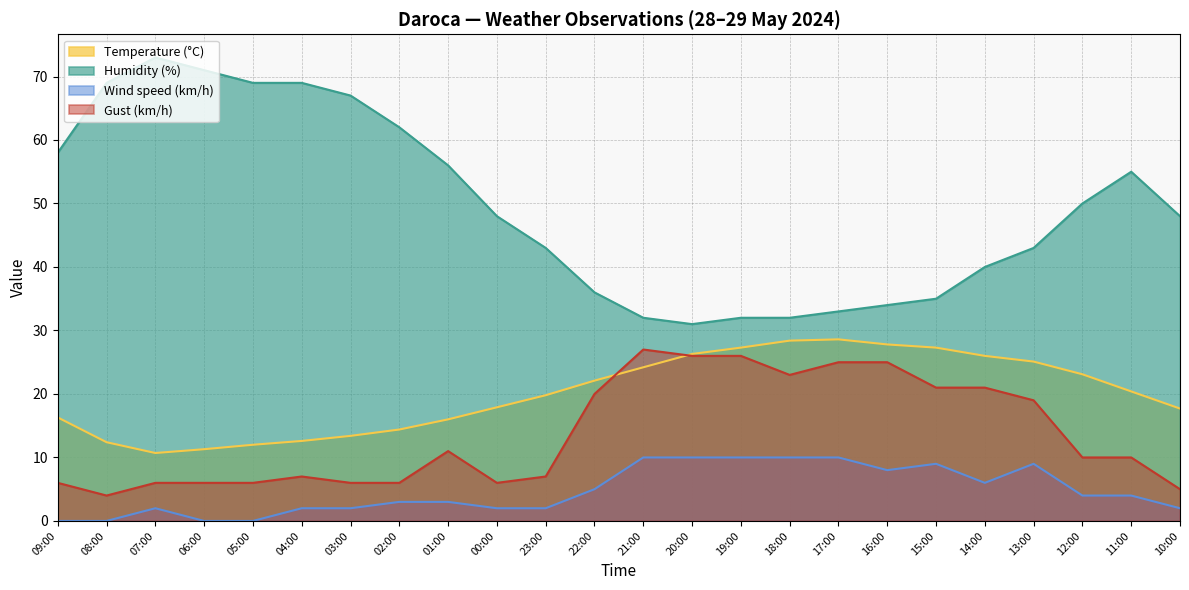

Rank the categories by Humidity (%) value from highest to lowest.

07:00, 06:00, 08:00, 05:00, 04:00, 03:00, 02:00, 09:00, 01:00, 11:00, 12:00, 00:00, 10:00, 23:00, 13:00, 14:00, 22:00, 15:00, 16:00, 17:00, 21:00, 19:00, 18:00, 20:00